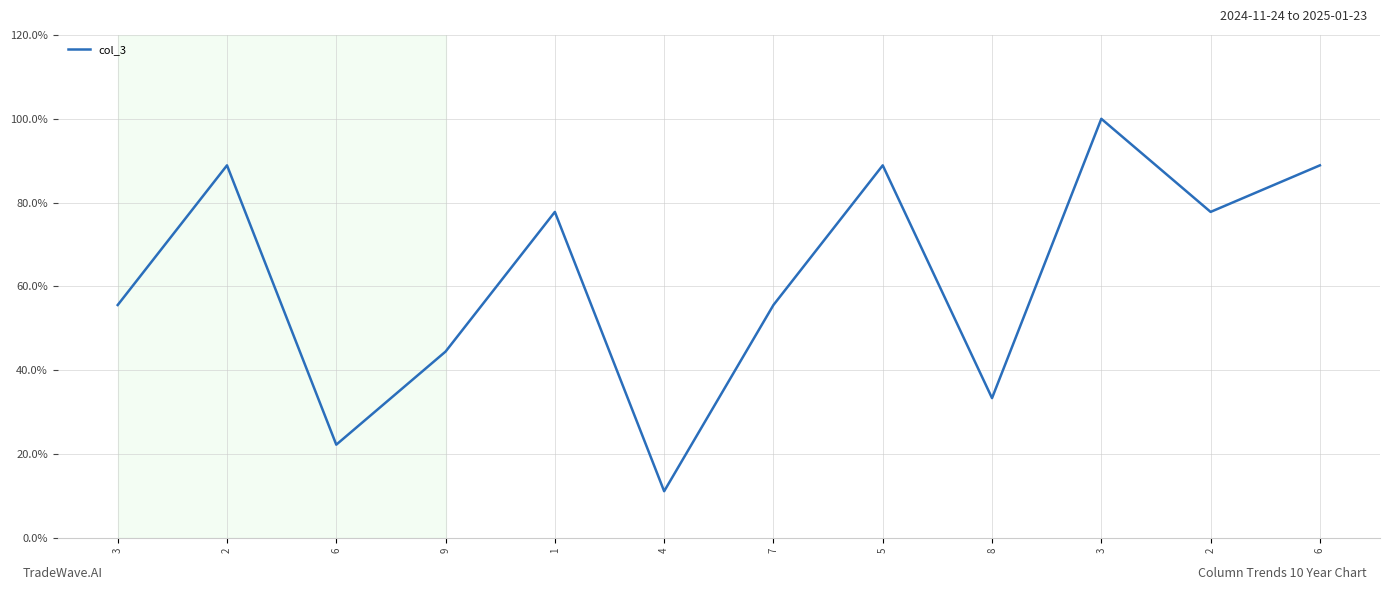

At which label does the data first exceed 77?

2